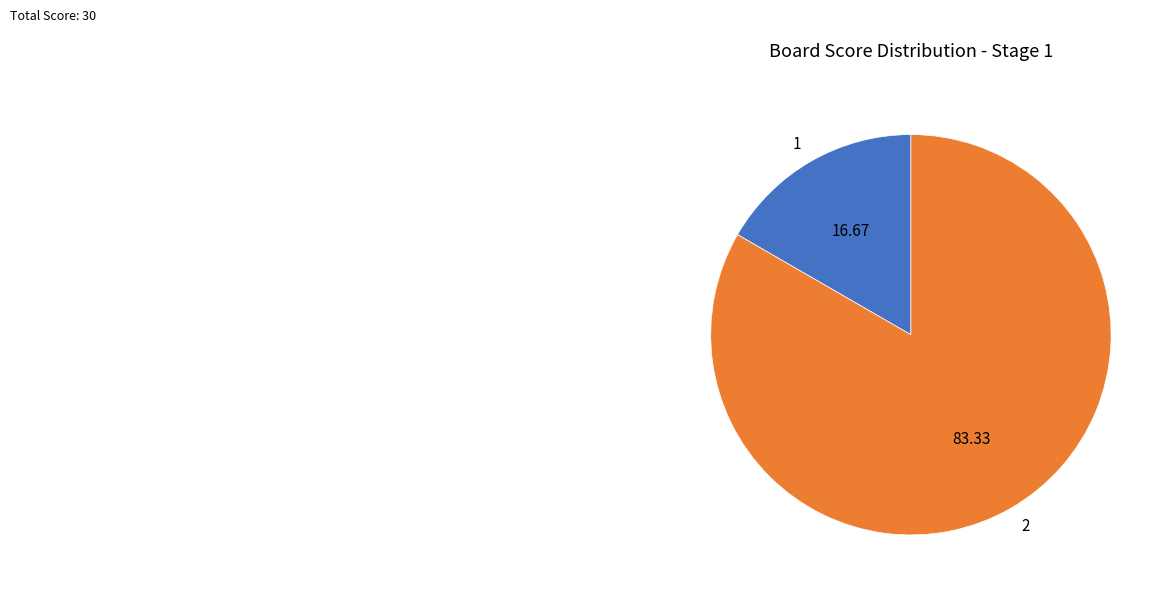

Is there any slice that represents more than half of the pie?

Yes